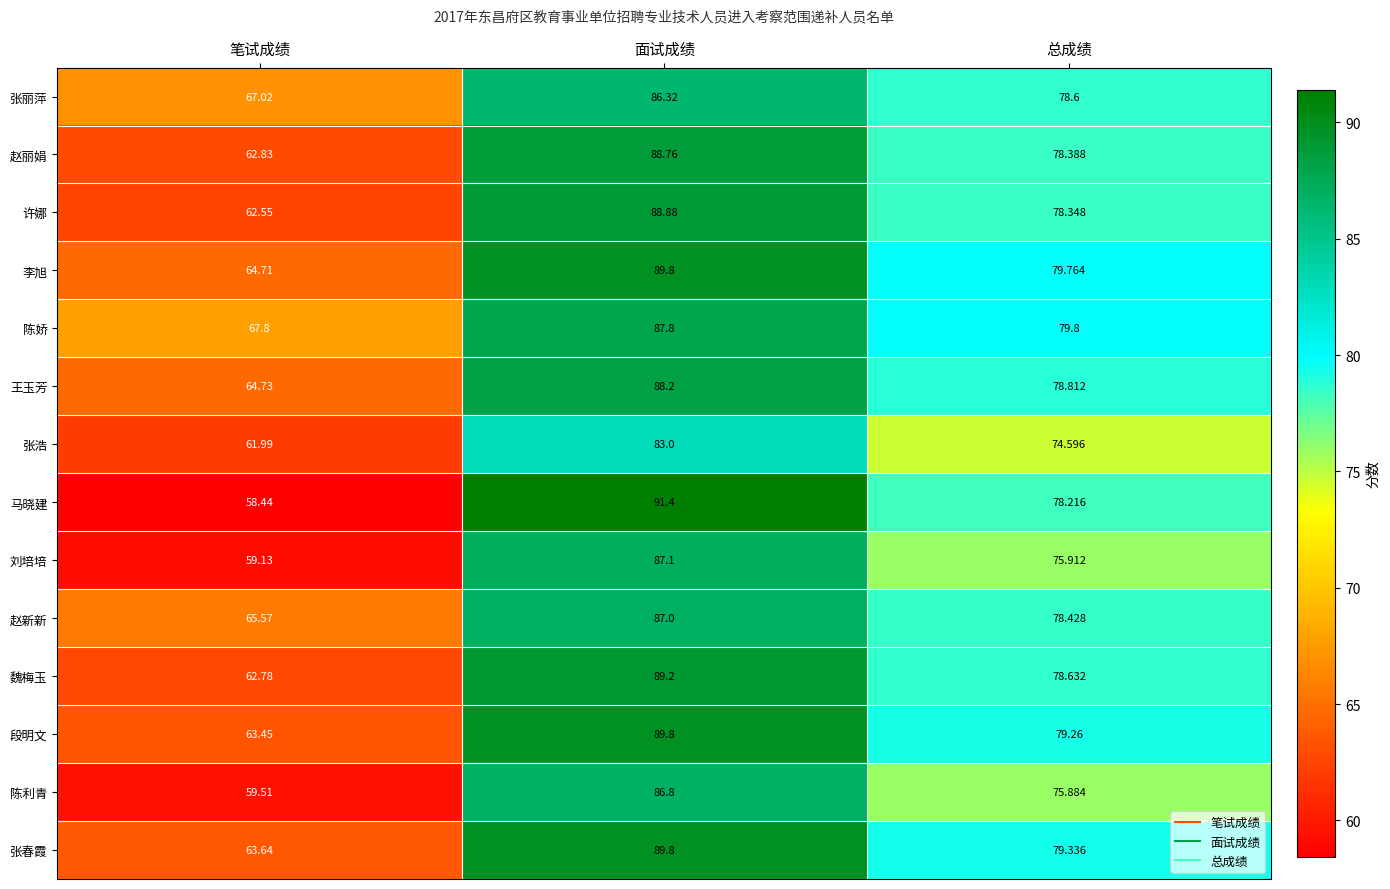

Is the value of 赵丽娟 at 总成绩 greater than the value of 段明文 at 笔试成绩?

Yes